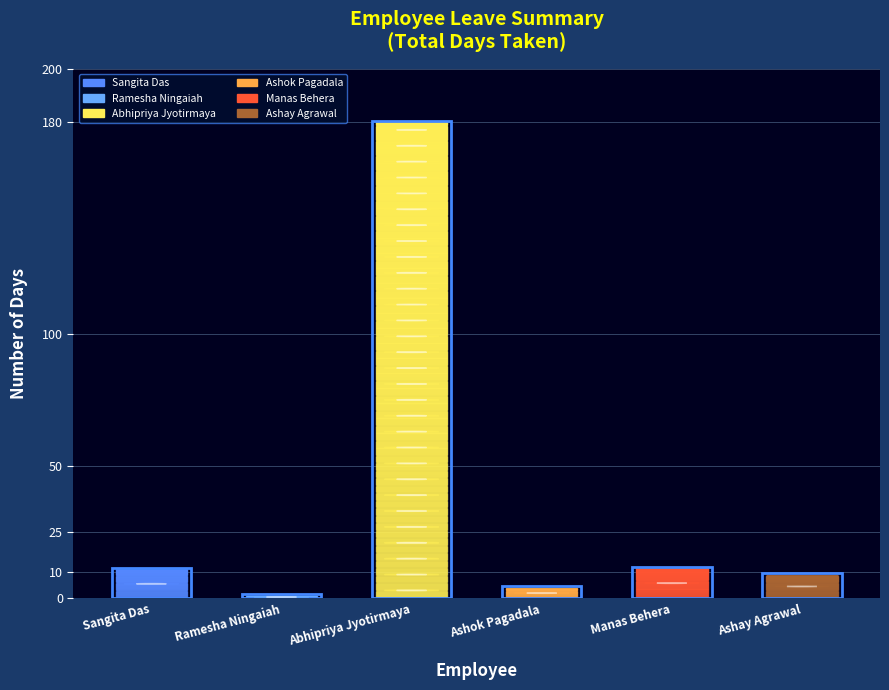

What is the change in value from Abhipriya Jyotirmaya to Manas Behera?

-168.5